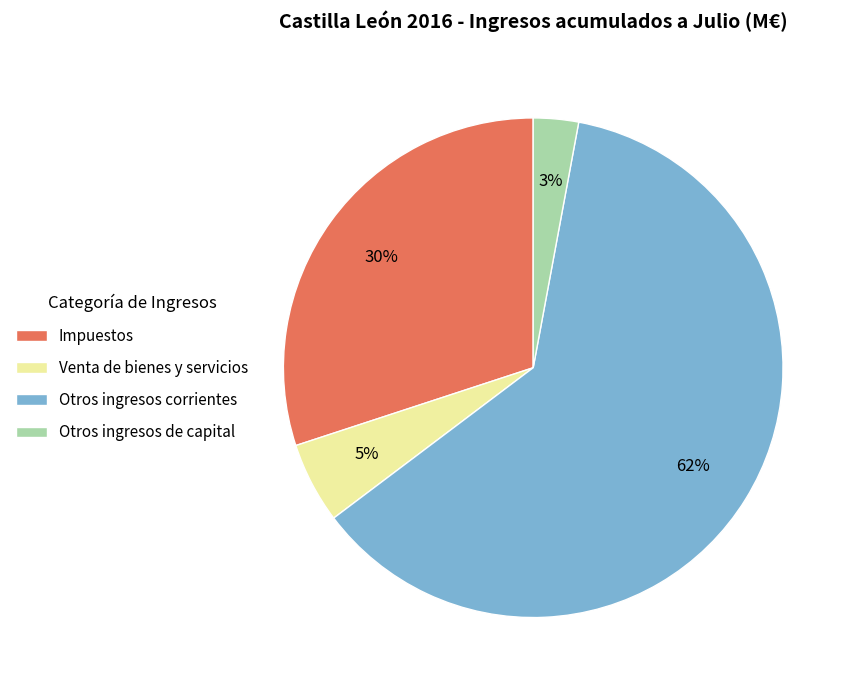

Combined, do Venta de bienes y servicios and Impuestos account for over 50%?

No